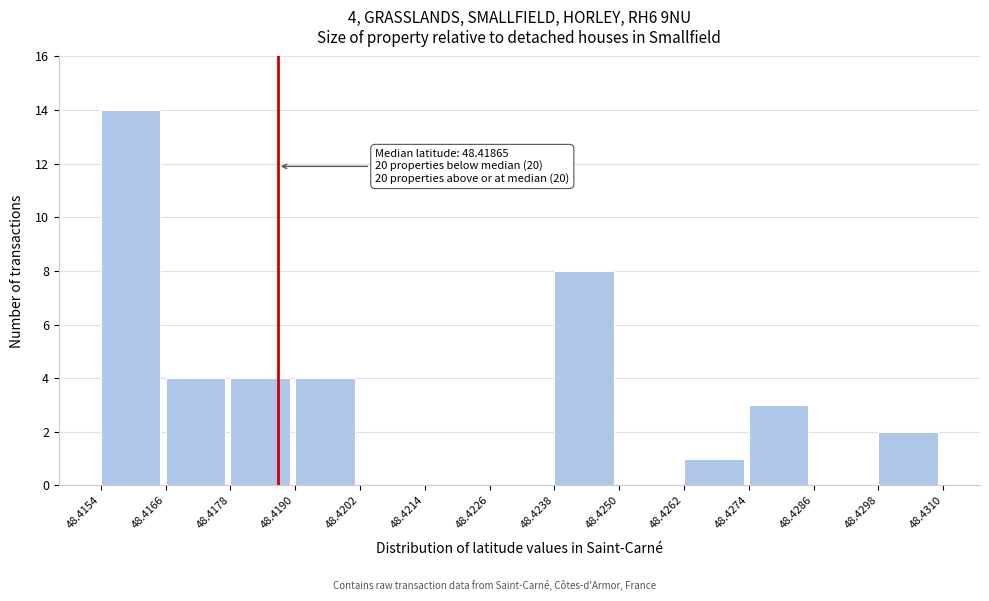

Which range on the x-axis has the tallest bar?

48.4154 to 48.4166